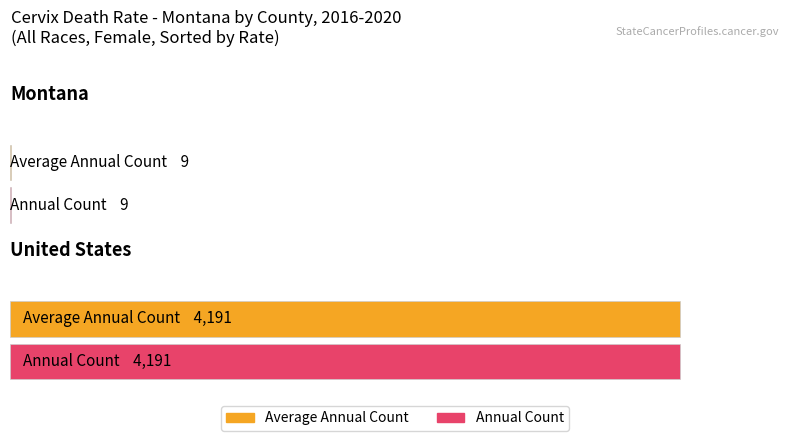

The value at United States is 4191. True or false?

True